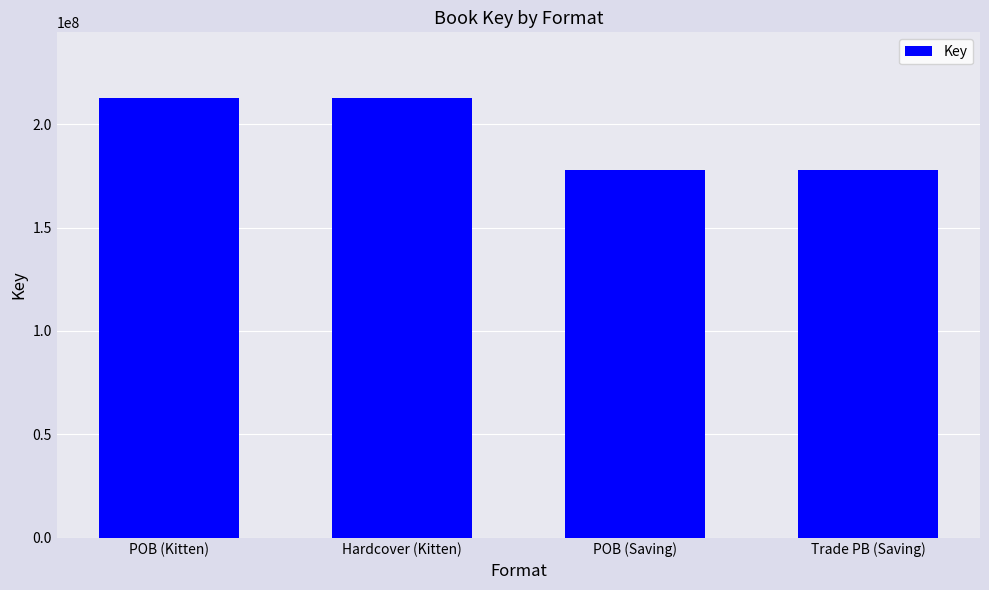

What position from the left is Trade PB (Saving)?

4